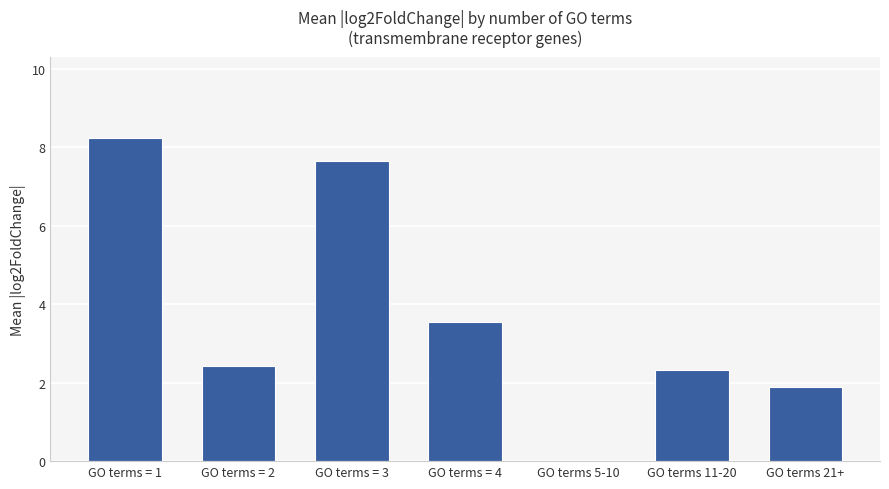

Approximately how many times larger is the value at GO terms = 1 compared to GO terms = 2?

3.4